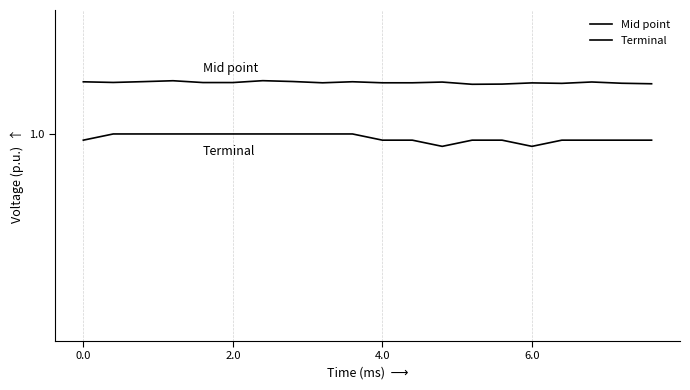

Does the chart have visible grid lines?

No